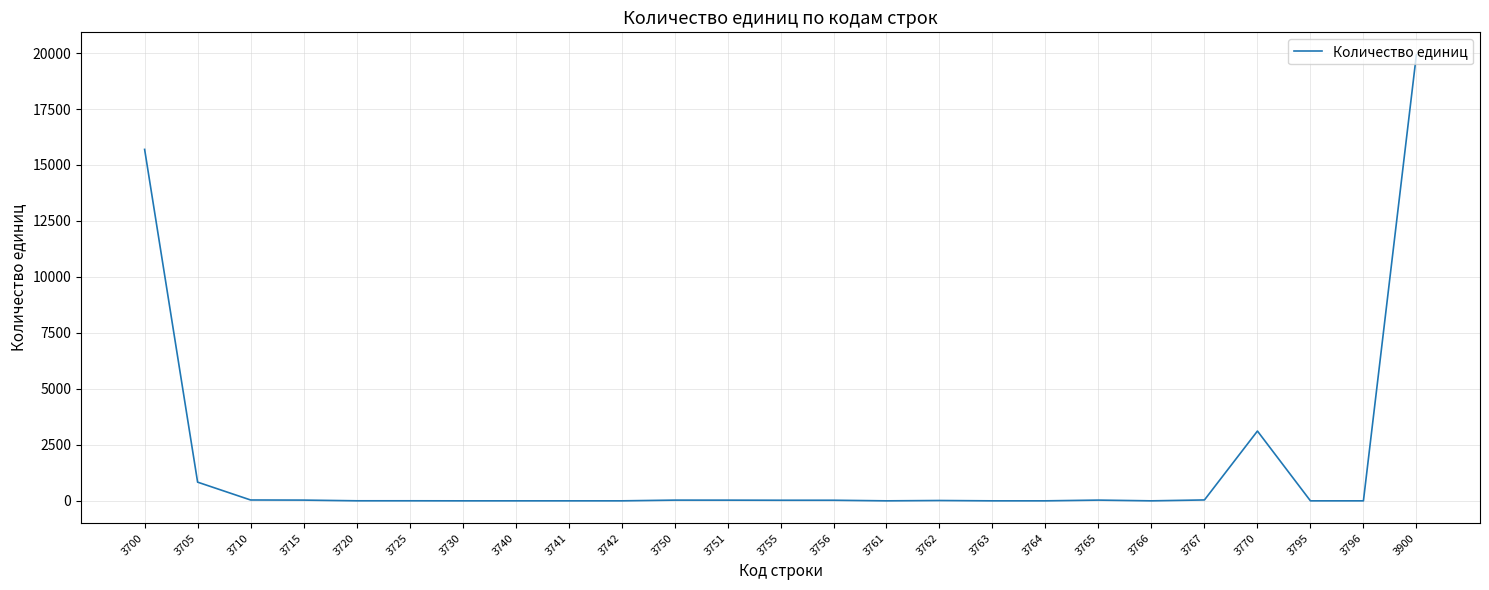

What is the difference between the maximum and minimum values?

19928